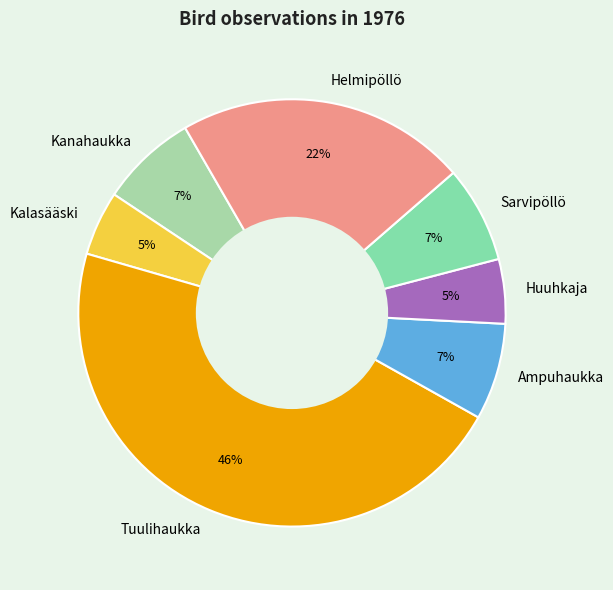

Do Huuhkaja and Sarvipöllö together represent more than half of the pie?

No